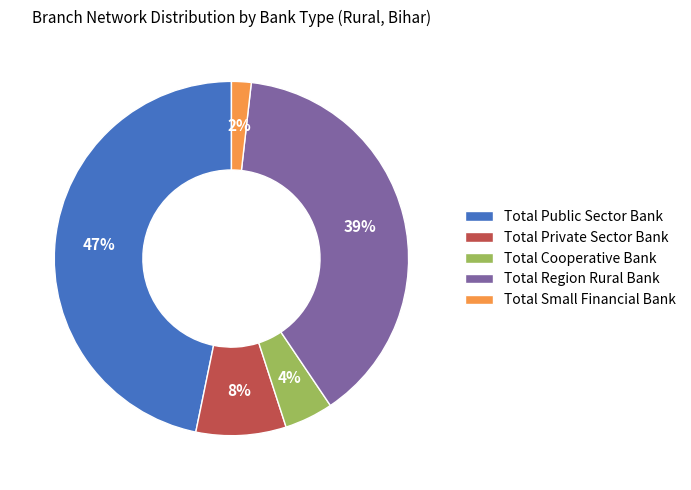

To the nearest percent, what portion does Total Small Financial Bank represent?

2%